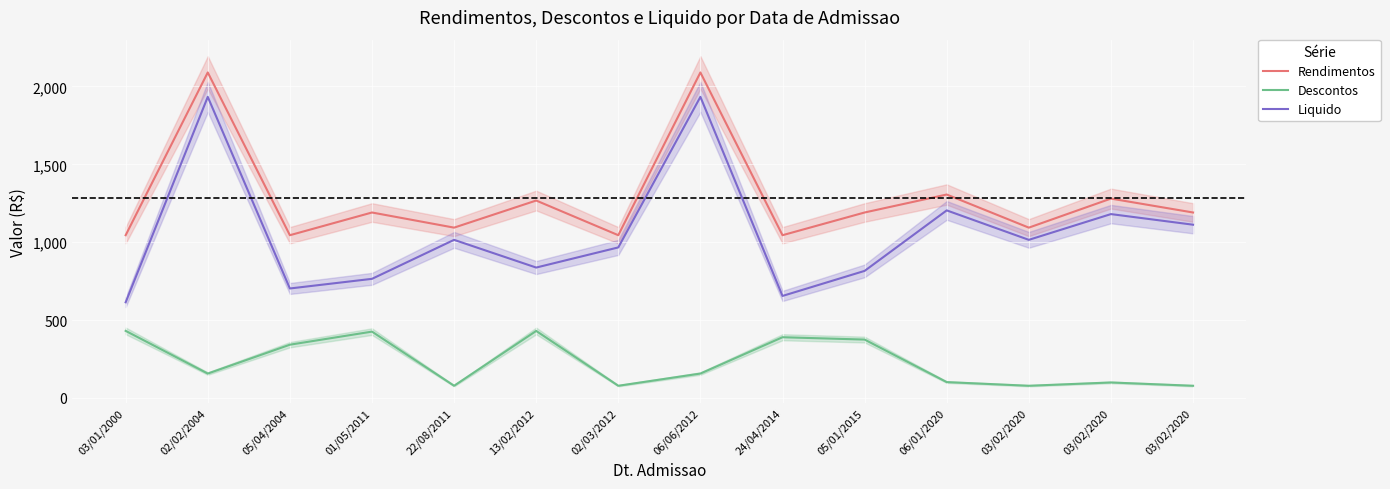

True or false: Liquido and Rendimentos intersect in this chart.

False